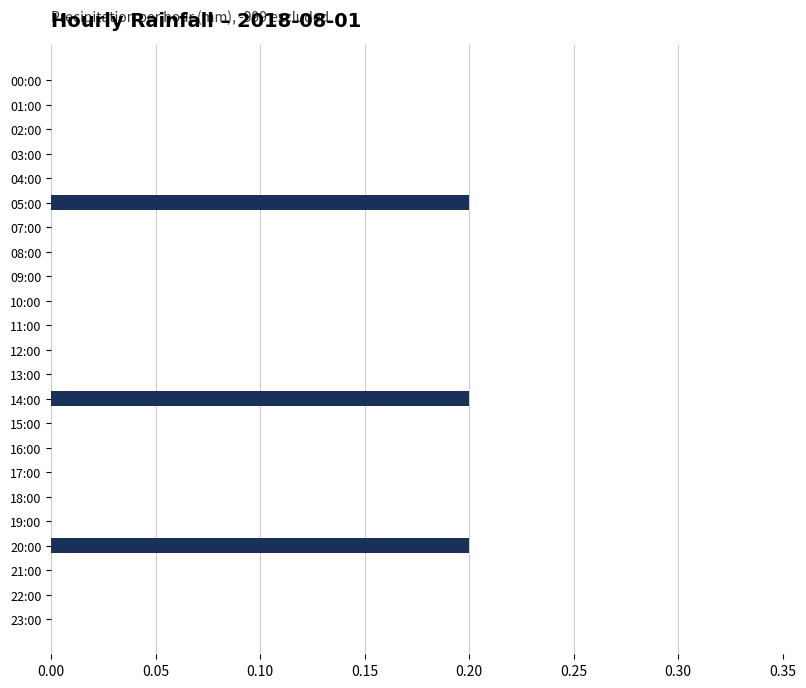

The chart shows a value of 0.0 at 11:00. True or false?

True